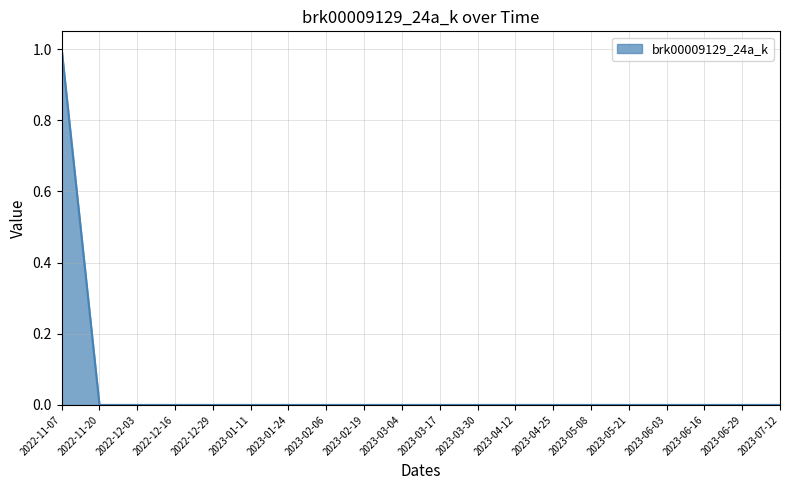

True or false: the data shows 0 at 2023-07-12.

True